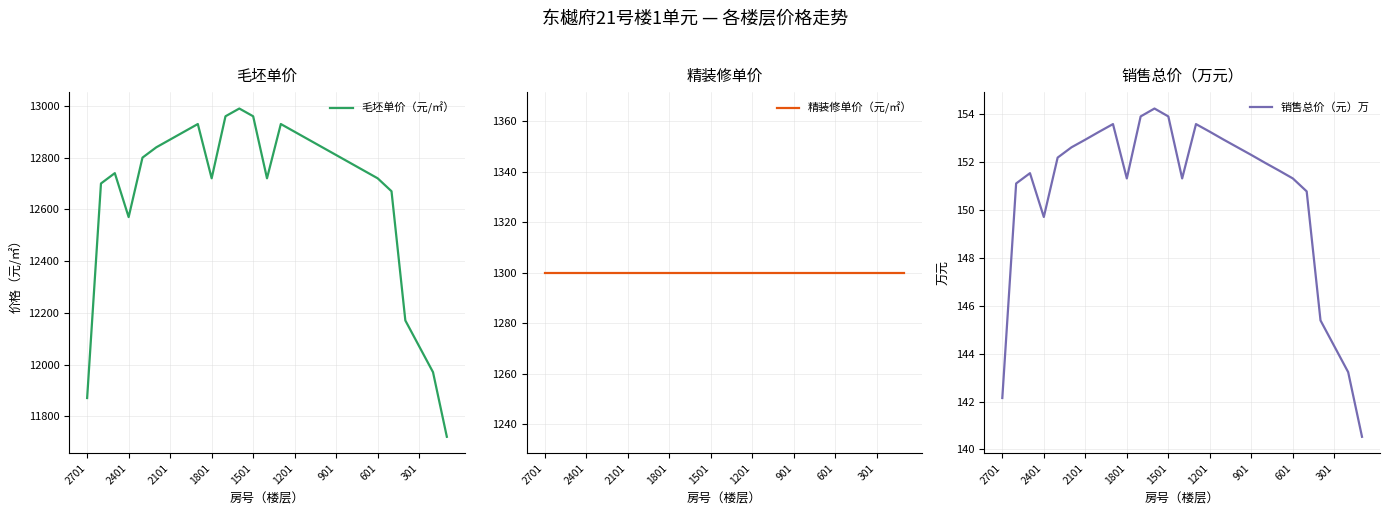

Is it true that 毛坯单价（元/㎡） equals 12720.6 at 601?

True